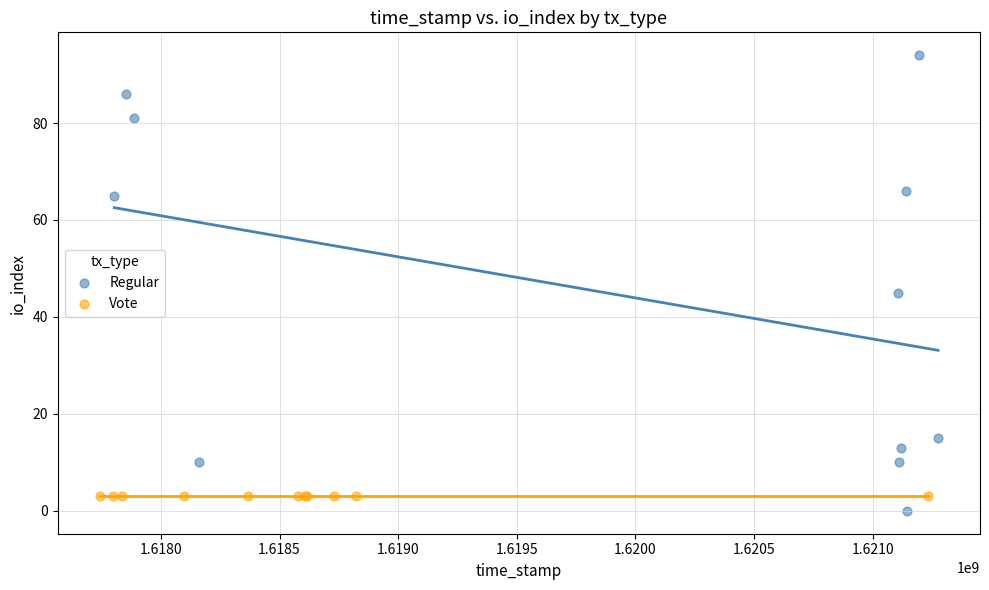

Which series reaches the maximum Y coordinate?

Regular